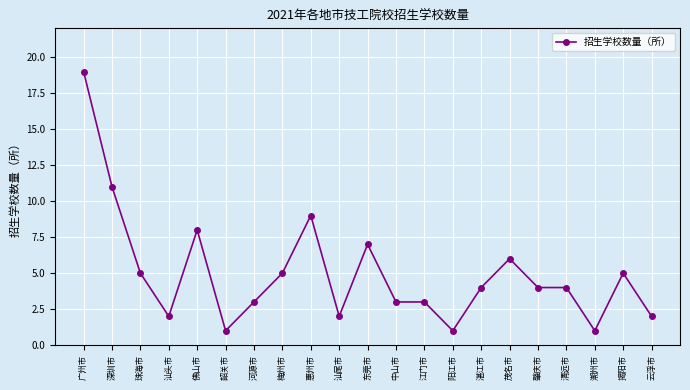

At which label does the data first exceed 4?

广州市